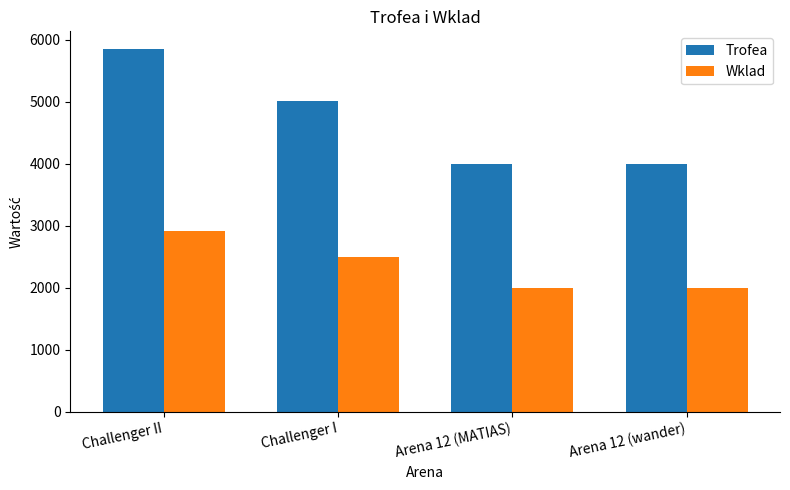

Is the value of Trofea at Challenger II greater than the value of Wklad at Arena 12 (wander)?

Yes